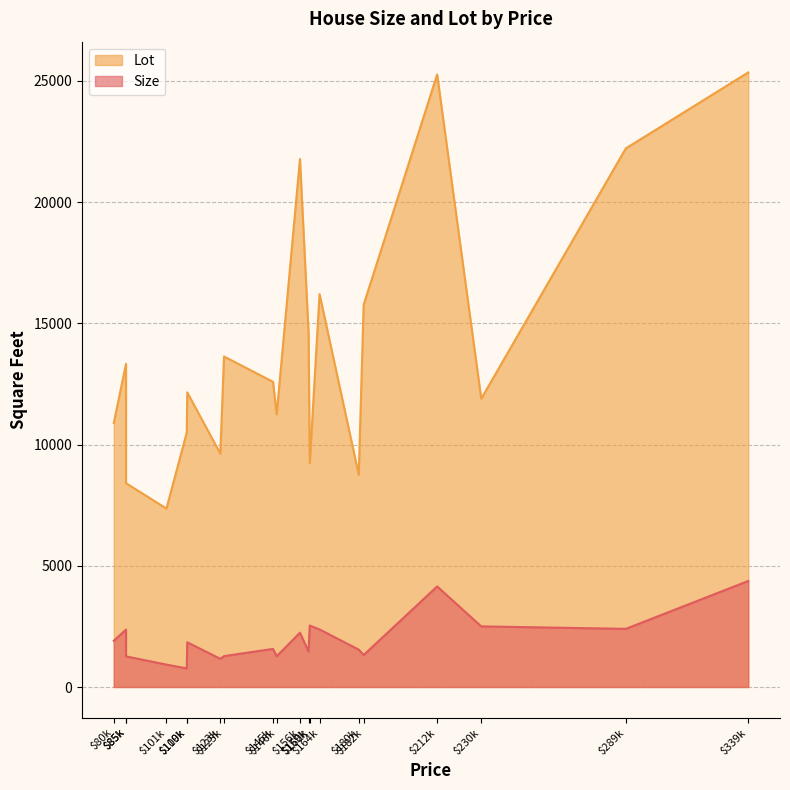

What is the difference between the second highest and second lowest values in the Lot series?

16857